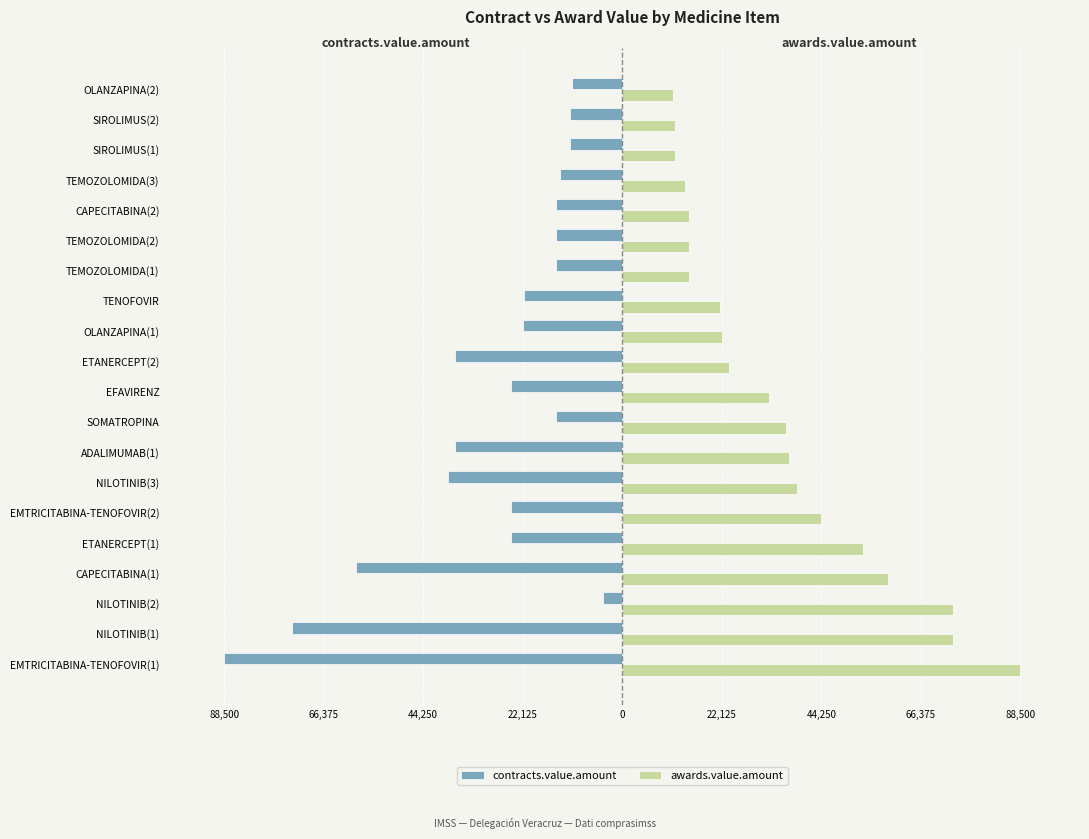

Which series has the largest total across all categories?

awards.value.amount